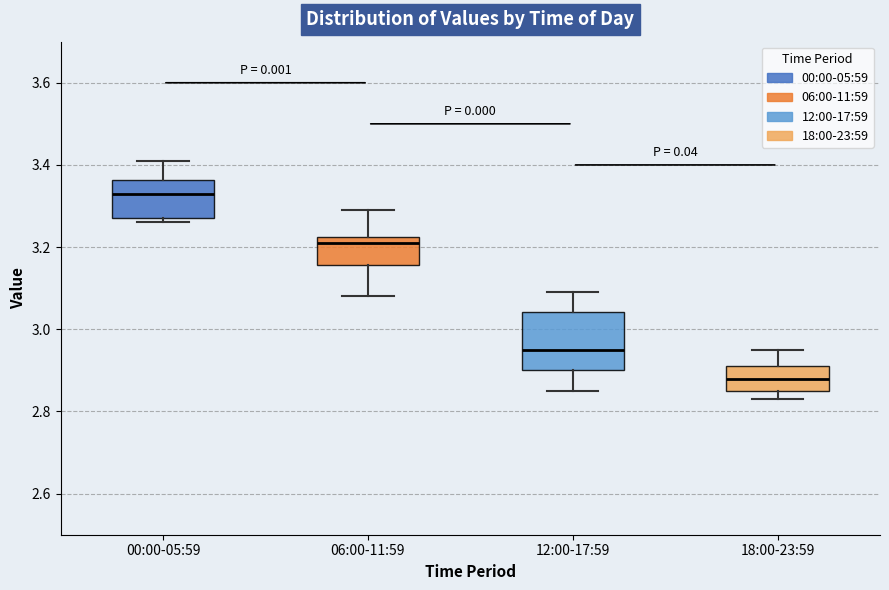

Where is the upper edge of the box for 06:00-11:59 on the y-axis? The values are not printed on the chart, so give them approximately, as read against the axis.

3.22